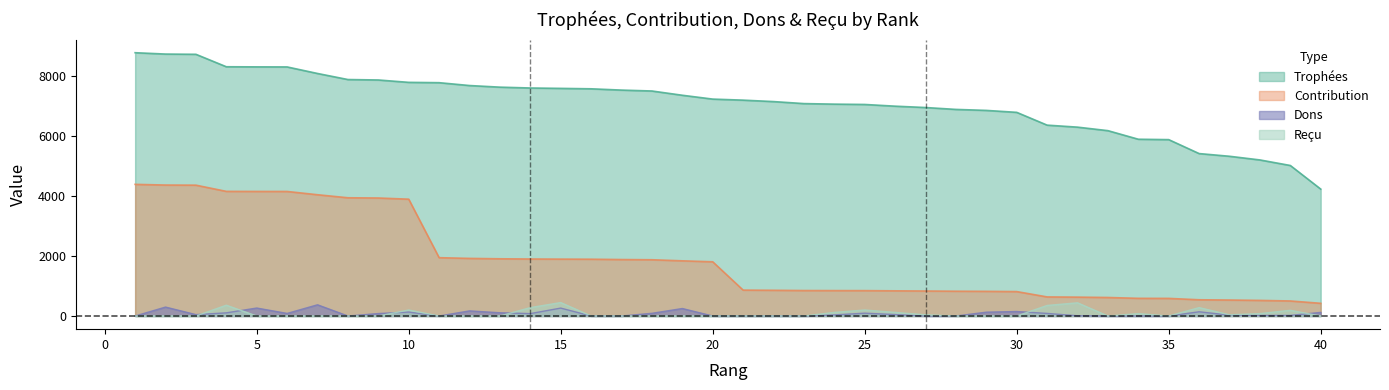

Rank the series by their maximum value, from lowest to highest.

Dons, Reçu, Contribution, Trophées